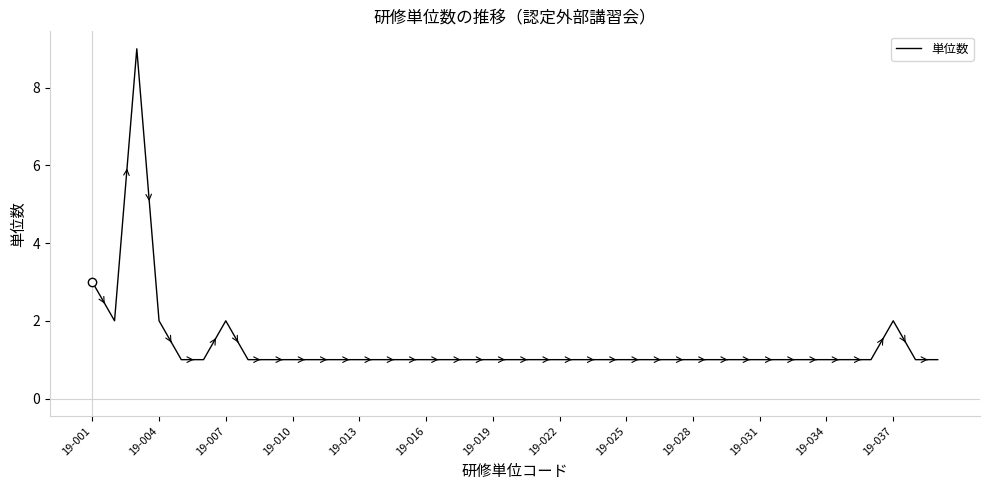

What is the difference between the maximum and minimum values?

8